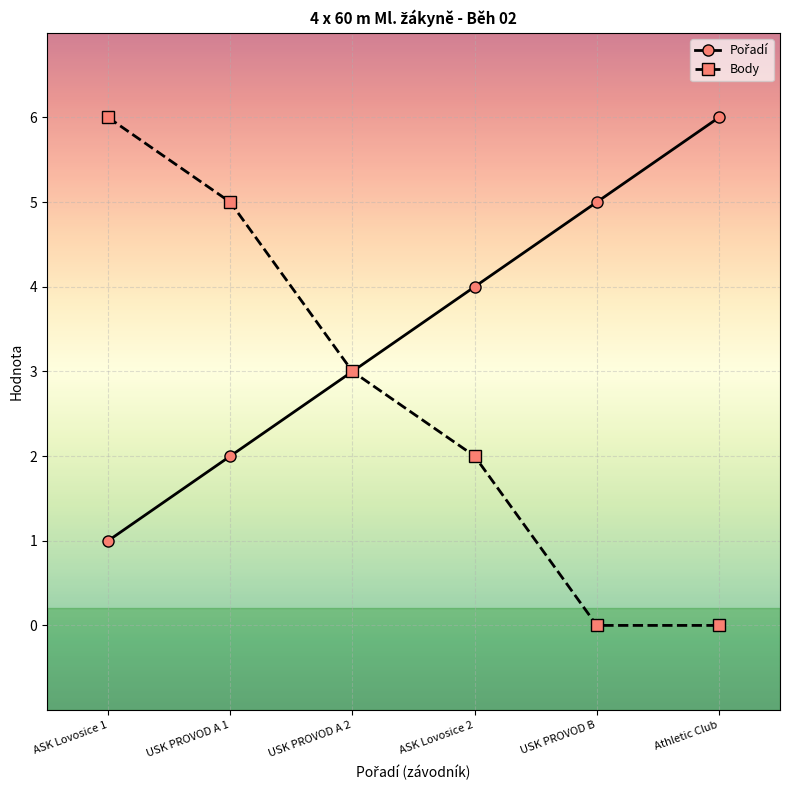

What is the total value across all series at ASK Lovosice 2?

6